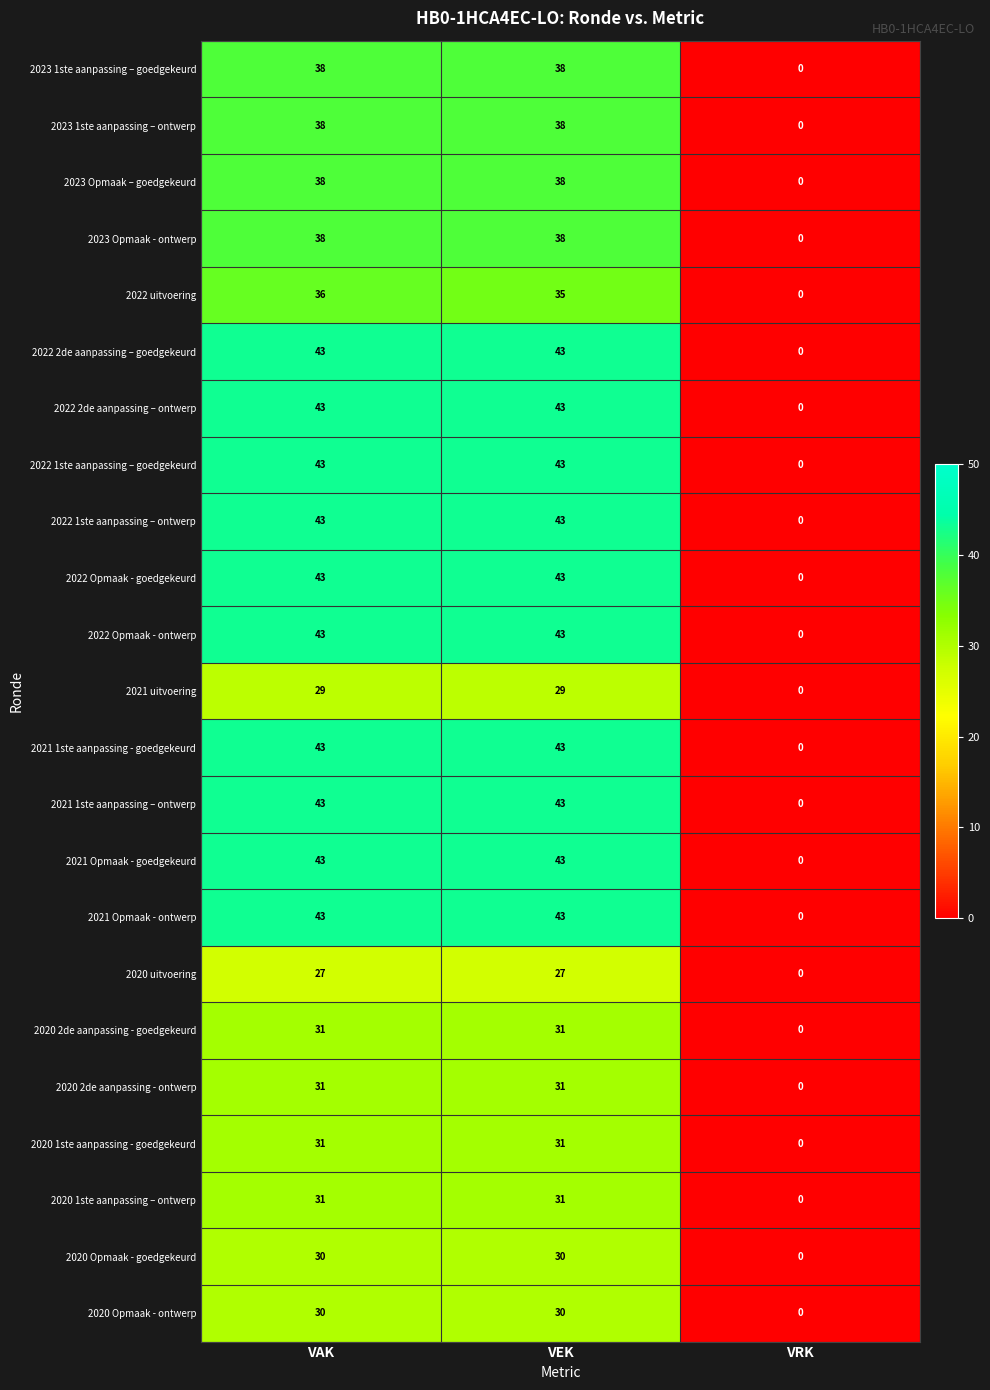

Is it true that 2022 uitvoering equals 0 at VRK?

True